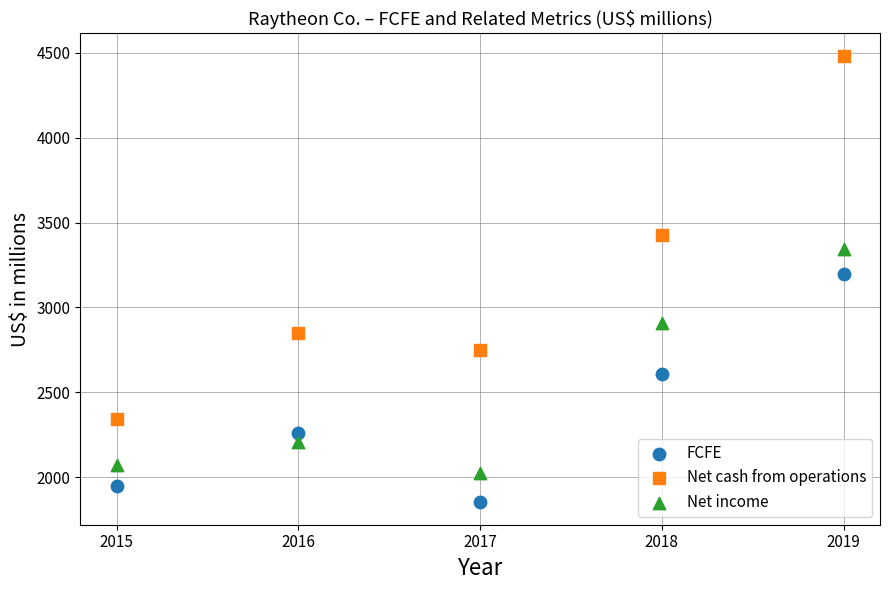

Which series contains the highest Y value?

Net cash from operations